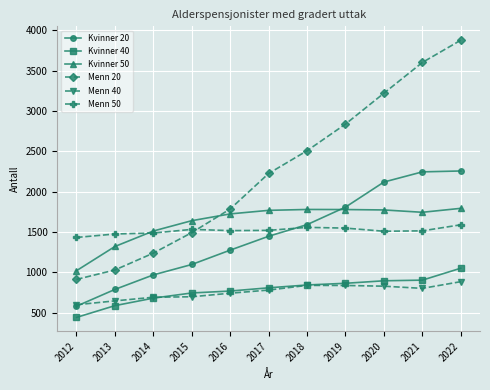

True or false: Kvinner 40 has a value of 681 at 2014.

True